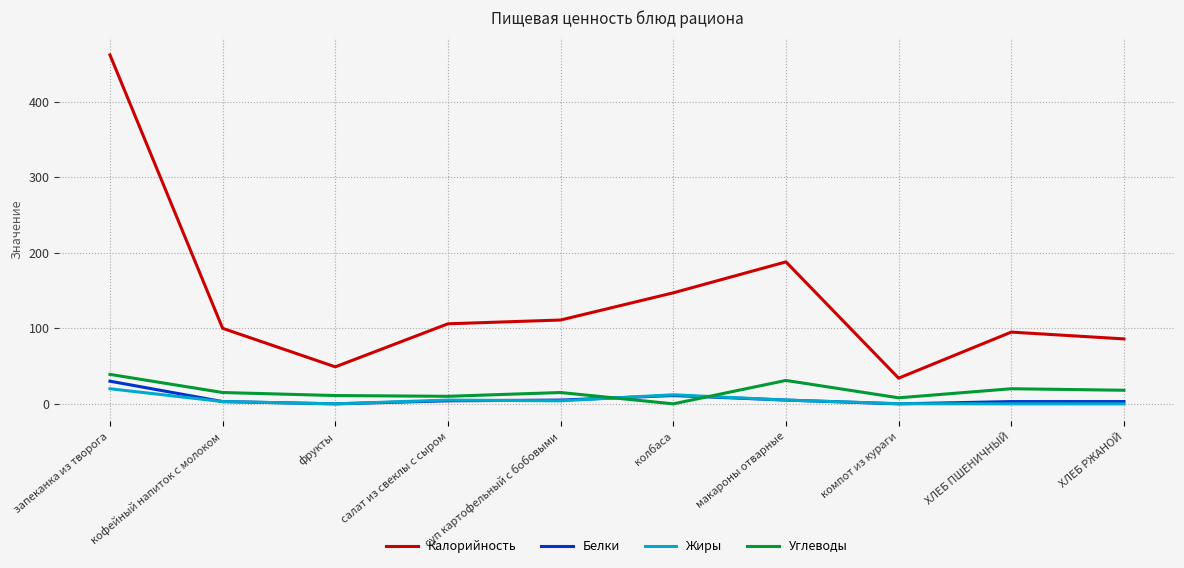

List the series in order of their peak value, lowest first.

Жиры, Белки, Углеводы, Калорийность